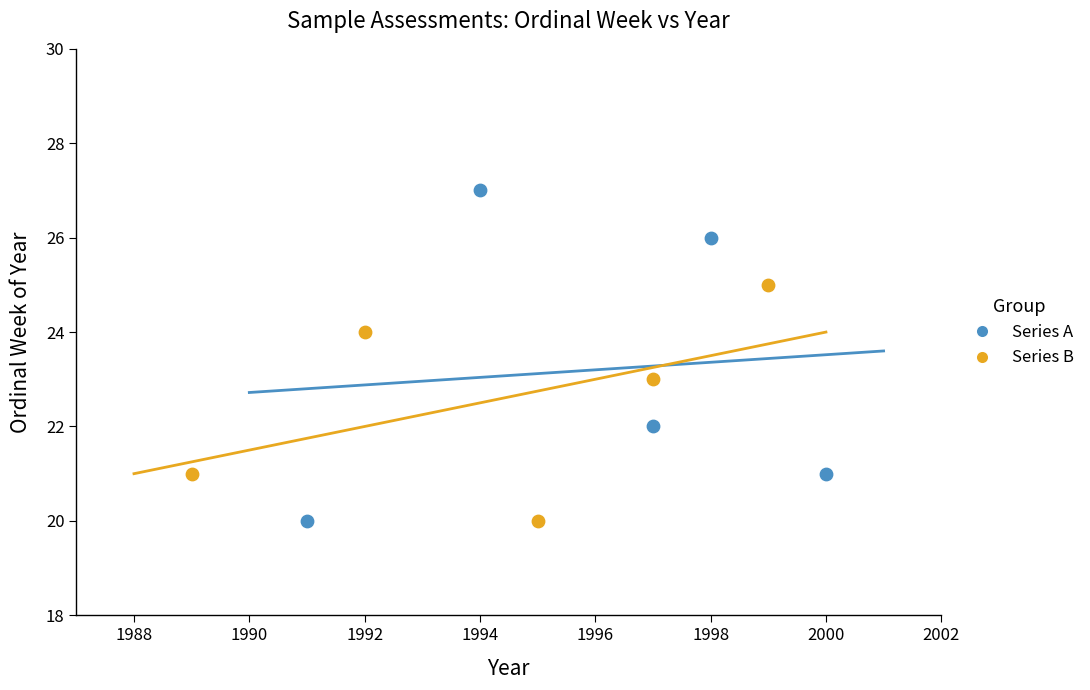

Which series reaches the maximum Y coordinate?

Series A